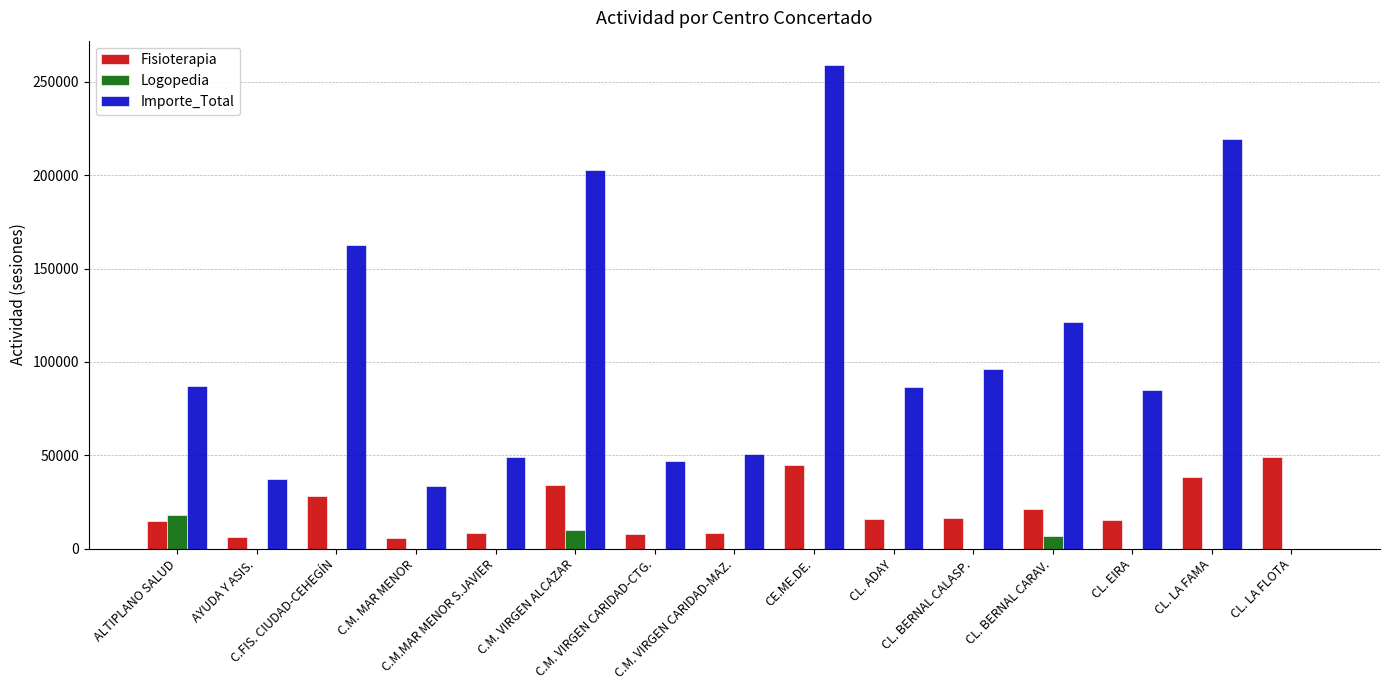

What is the maximum value shown in the chart?

259116